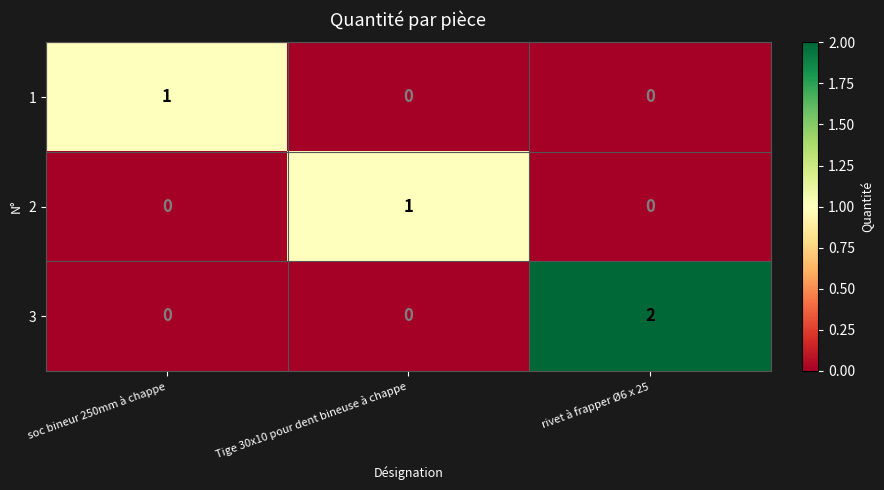

What is the spread (max minus min) of values at rivet à frapper Ø6 x 25?

2